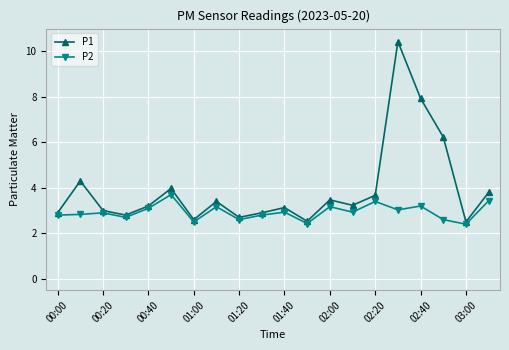

At how many categories does at least one series exceed 5?

3